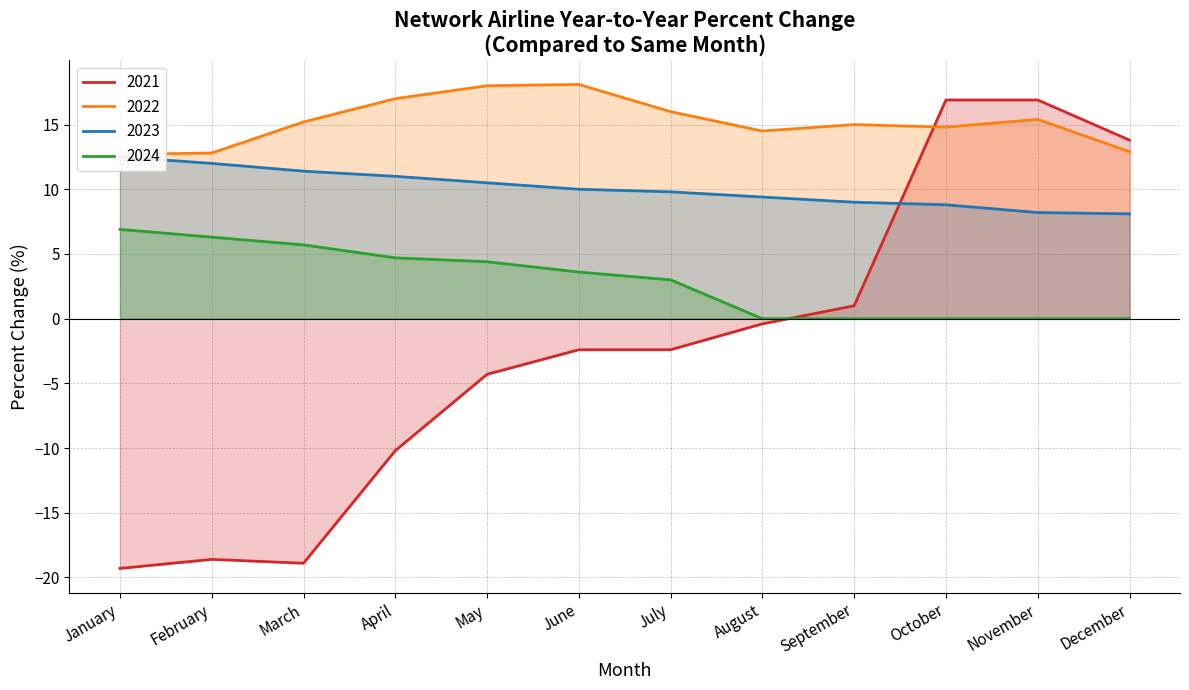

Is it true that 2021 equals -32.5 at February?

False